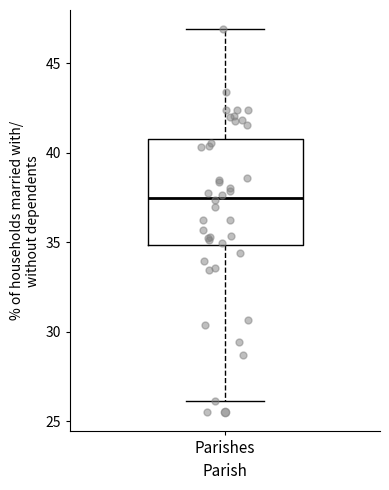

Where does the upper whisker of the box for Parishes end on the y-axis? The values are not printed on the chart, so give them approximately, as read against the axis.

47.0